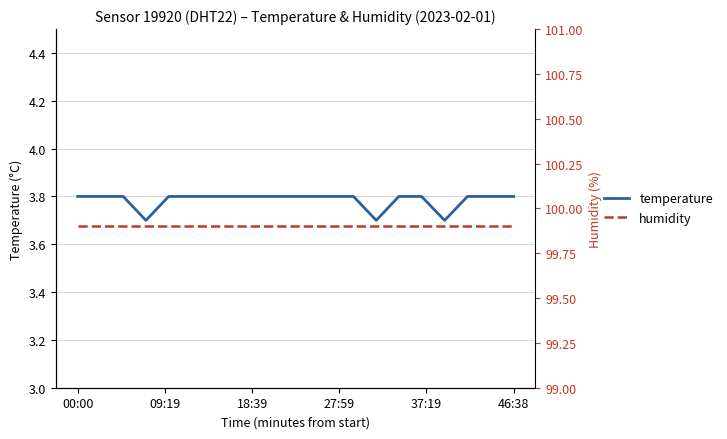

What is the maximum value for temperature?

3.8